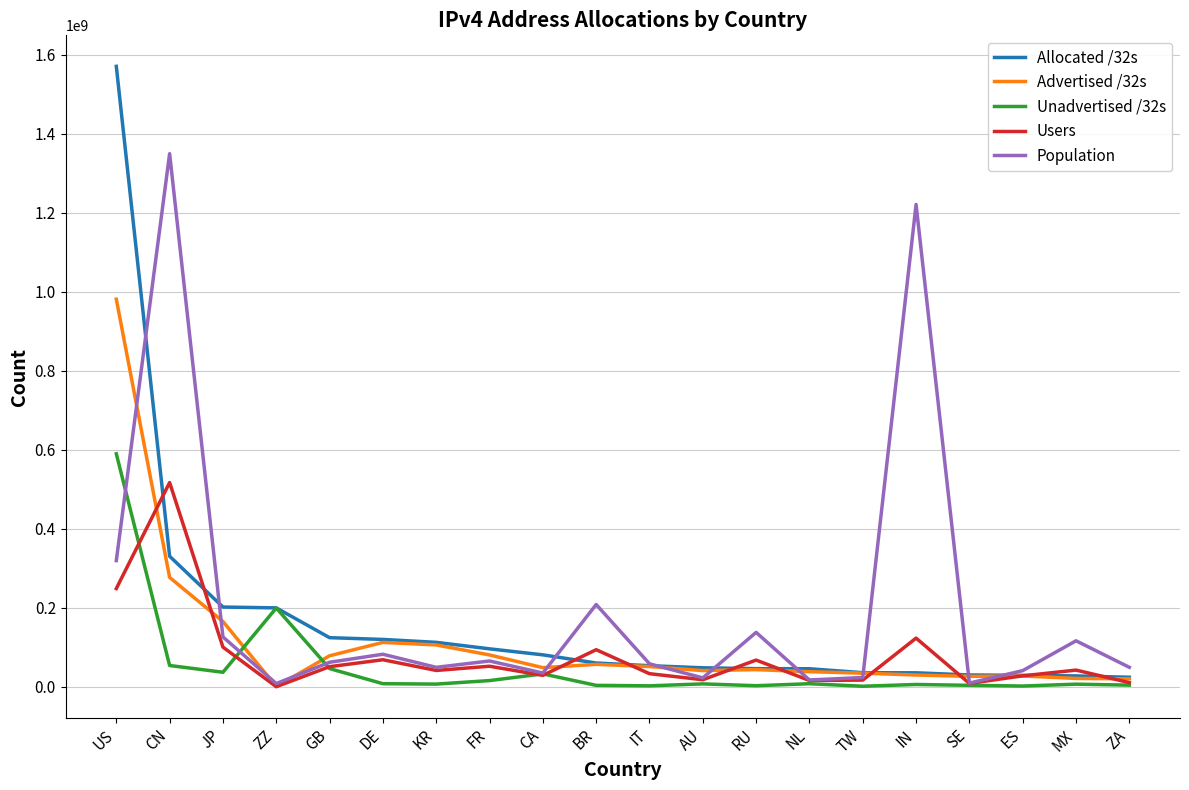

At which category is the sum across all series the highest?

US